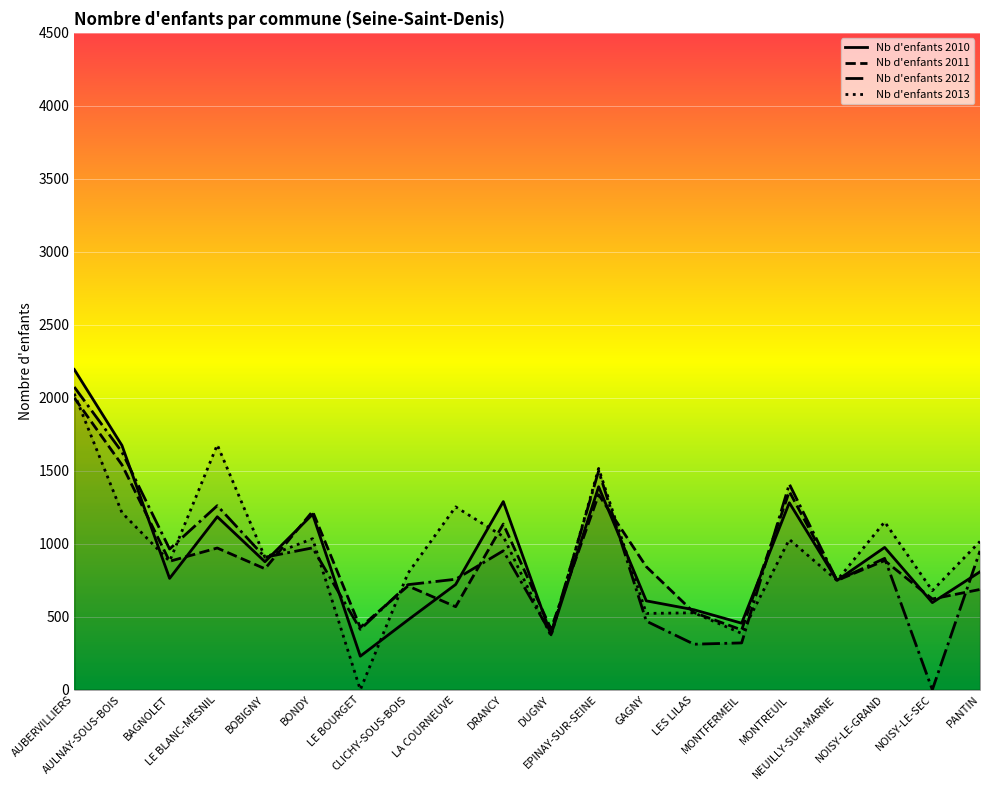

How many values in Nb d'enfants 2012 are above zero?

19